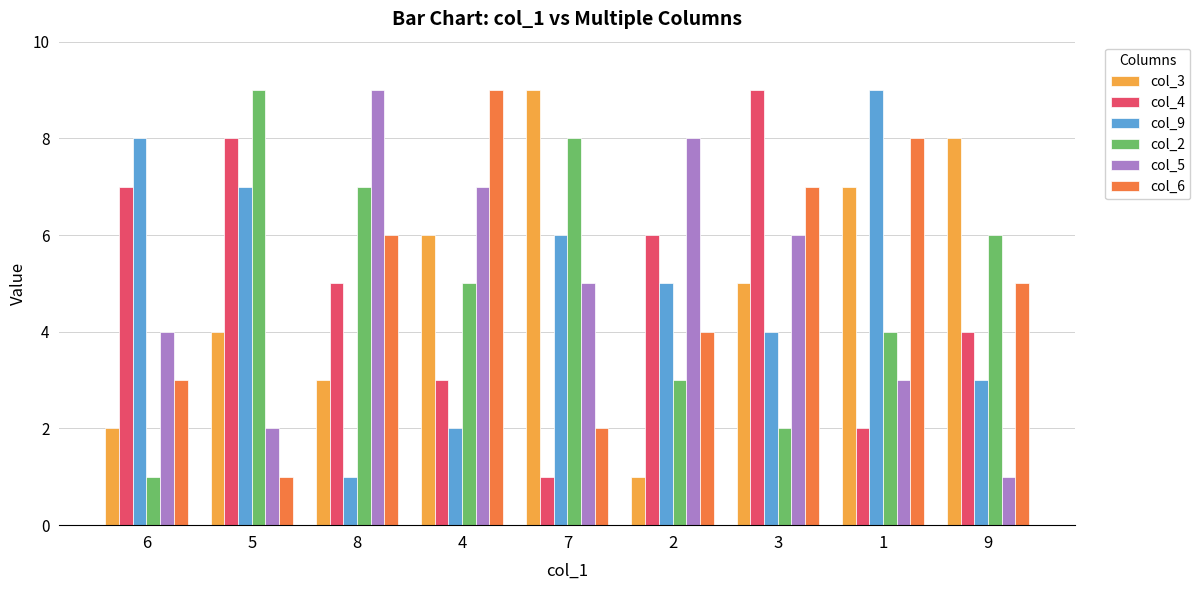

How many col_2 values are between 3 and 7?

5